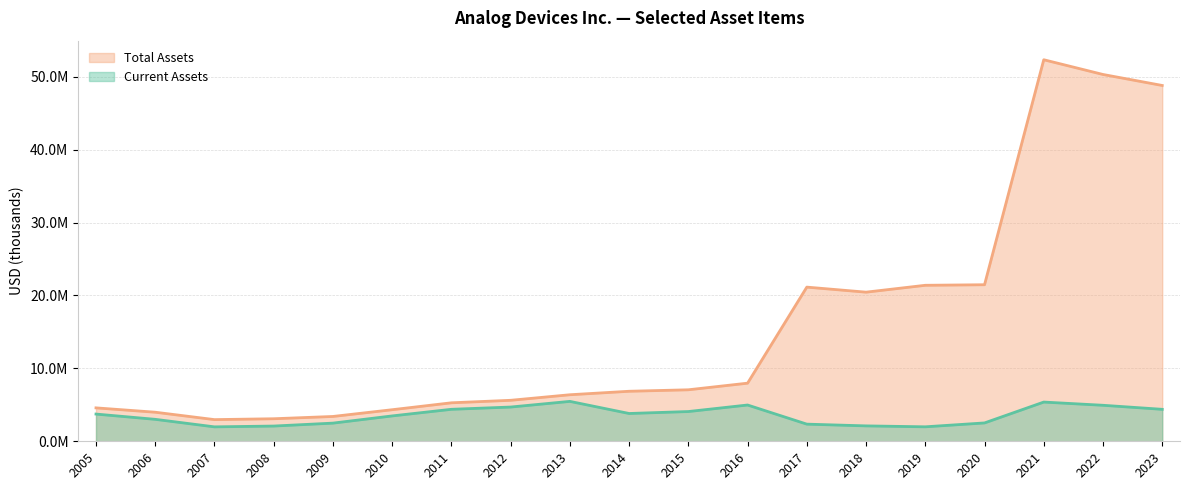

True or false: Current Assets and Total Assets cross at least once.

False